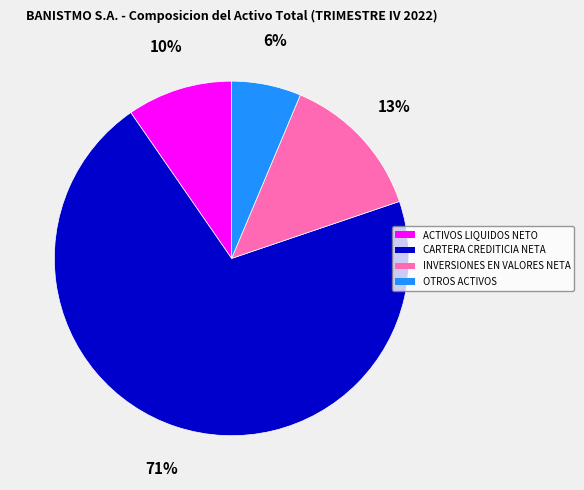

Rank the categories by value from highest to lowest.

CARTERA CREDITICIA NETA, INVERSIONES EN VALORES NETA, ACTIVOS LIQUIDOS NETO, OTROS ACTIVOS